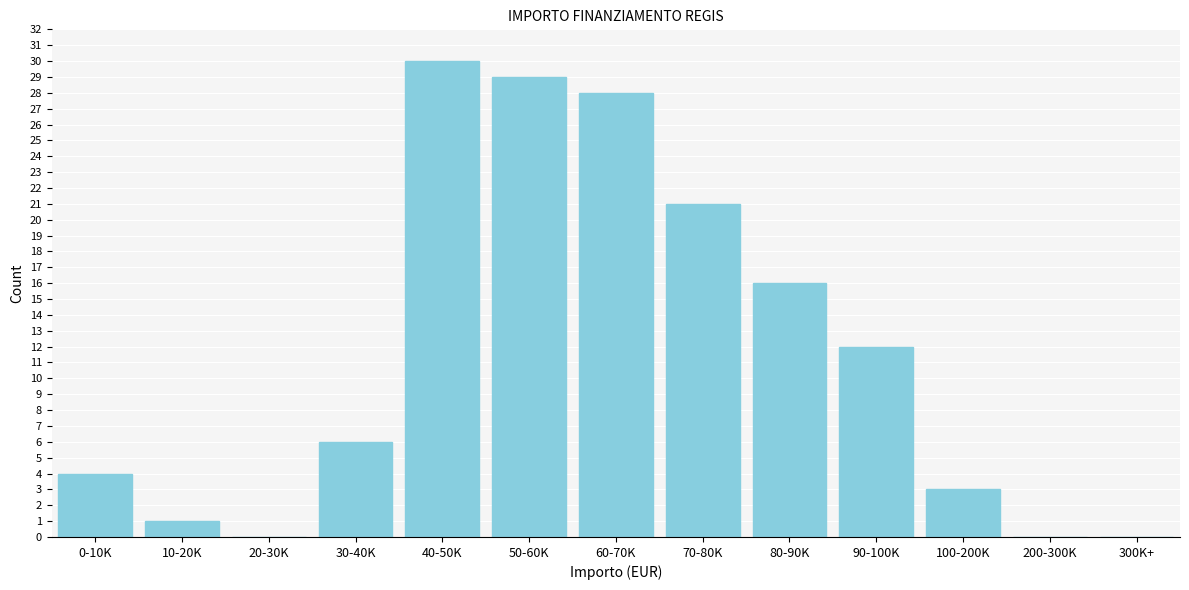

Reading right to left, extract all data points from this chart.

300K+=0	200-300K=0	100-200K=3	90-100K=12	80-90K=16	70-80K=21	60-70K=28	50-60K=29	40-50K=30	30-40K=6	20-30K=0	10-20K=1	0-10K=4